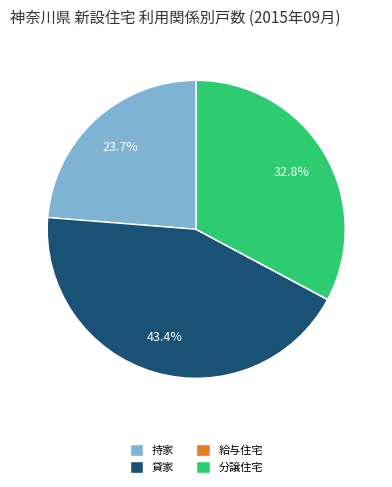

Which slice is the largest?

貸家